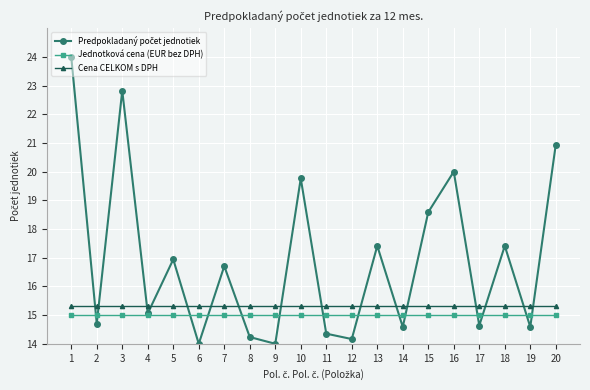

Does the chart have visible grid lines?

Yes